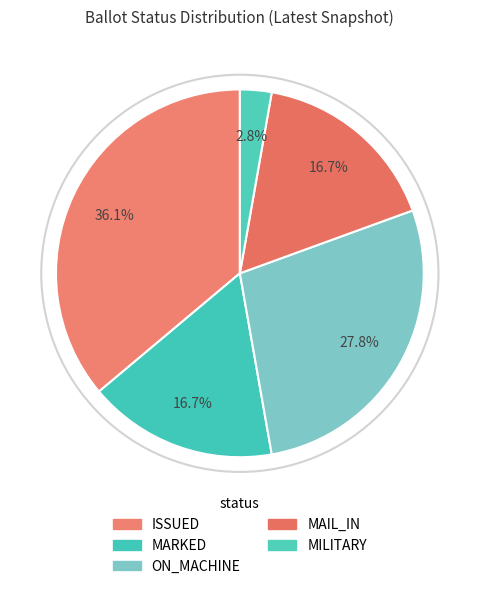

How many slices are in this pie chart?

5